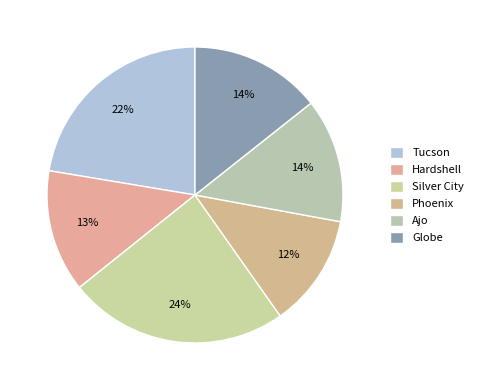

Is there a majority slice in this chart?

No